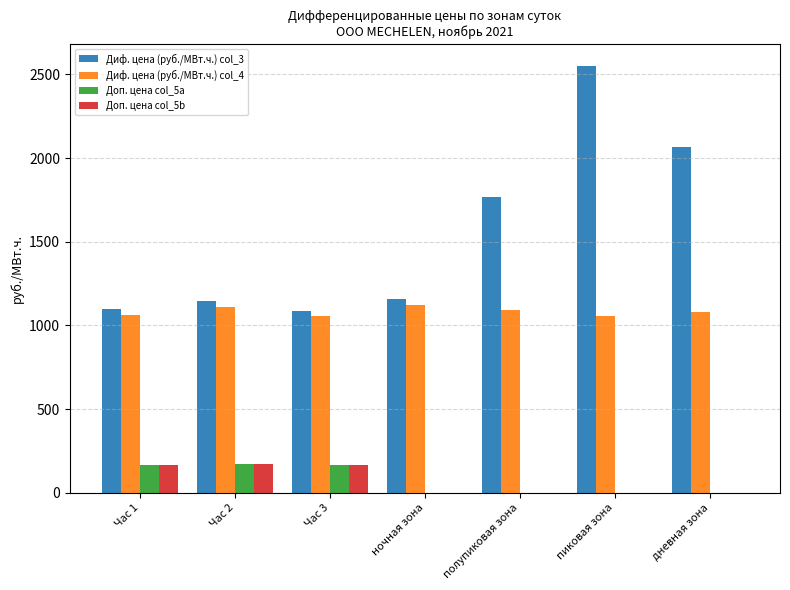

How many data points in Диф. цена (руб./МВт.ч.) col_4 are above 1078?

4